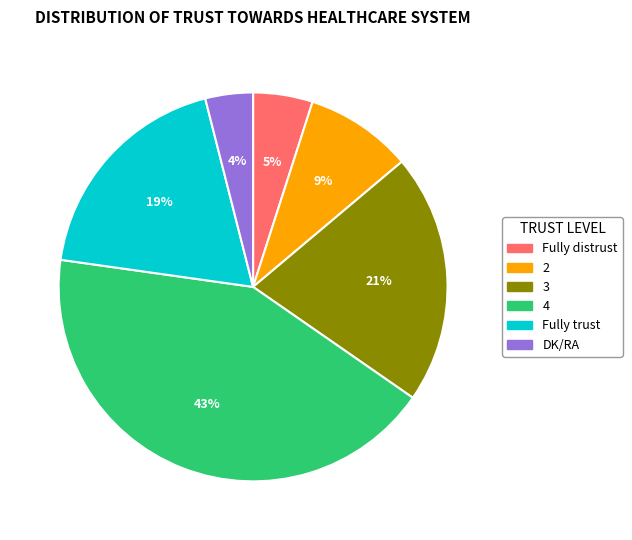

To the nearest percent, what portion does Fully trust represent?

19%